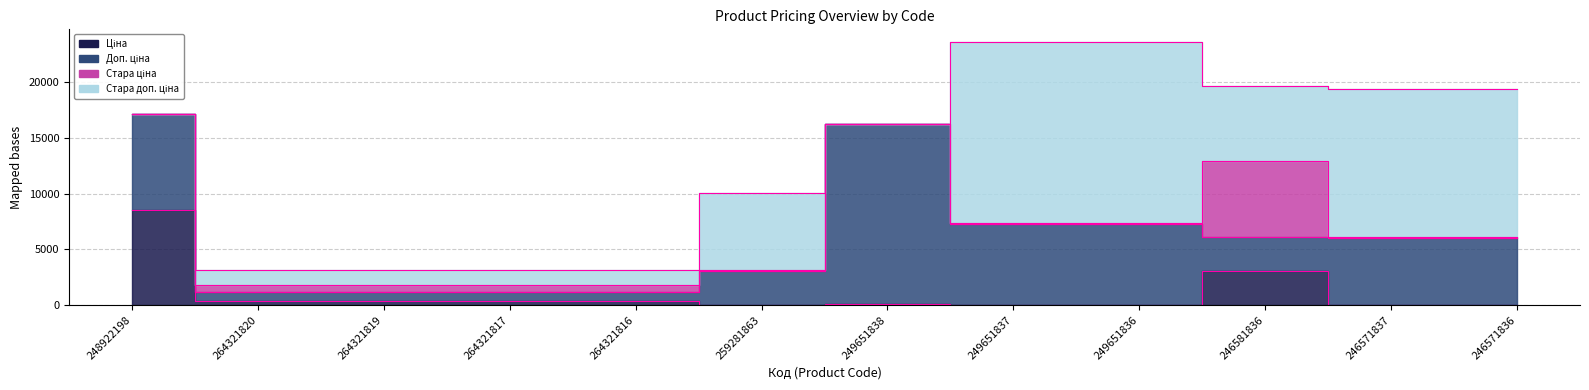

Reading left to right, extract all data points from this chart.

Ціна: 248922198=8581.1	264321820=382.9	264321819=382.9	264321817=382.9	264321816=382.9	259281863=30.5	249651838=72.0	249651837=32.4	249651836=32.4	246581836=3059.7	246571837=26.7	246571836=26.7
Доп. ціна: 248922198=8581.1	264321820=840.0	264321819=840.0	264321817=840.0	264321816=840.0	259281863=3053.0	249651838=16200.0	249651837=7290.0	249651836=7290.0	246581836=3060.0	246571837=6010.0	246571836=6010.0
Стара ціна: 248922198=0.0	264321820=608.9	264321819=608.9	264321817=608.9	264321816=608.9	259281863=69.4	249651838=0.0	249651837=72.0	249651836=72.0	246581836=6799.2	246571837=59.4	246571836=59.4
Стара доп. ціна: 248922198=0.0	264321820=1336.0	264321819=1336.0	264321817=1336.0	264321816=1336.0	259281863=6938.0	249651838=0.0	249651837=16200.0	249651836=16200.0	246581836=6799.2	246571837=13356.0	246571836=13356.0